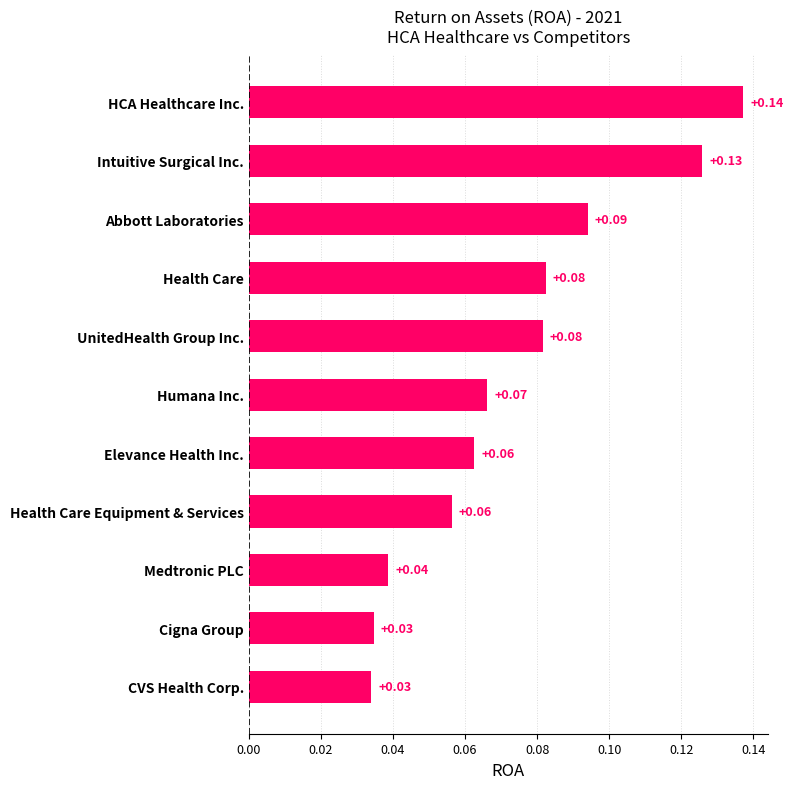

What is the sum of all values?

0.8